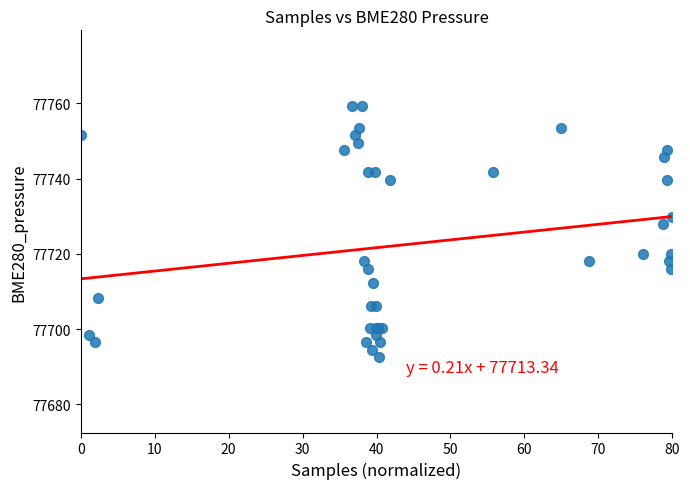

What Y value in the scatter plot is closest to 77725?

77727.9